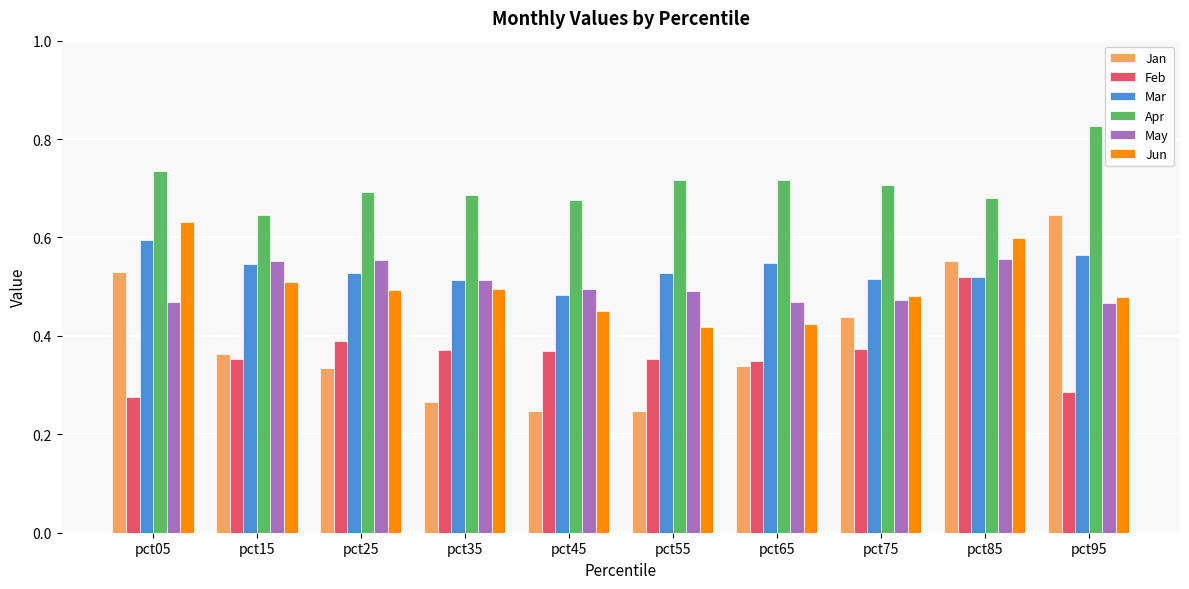

What is the difference between the maximum and second lowest values in the May series?

0.1